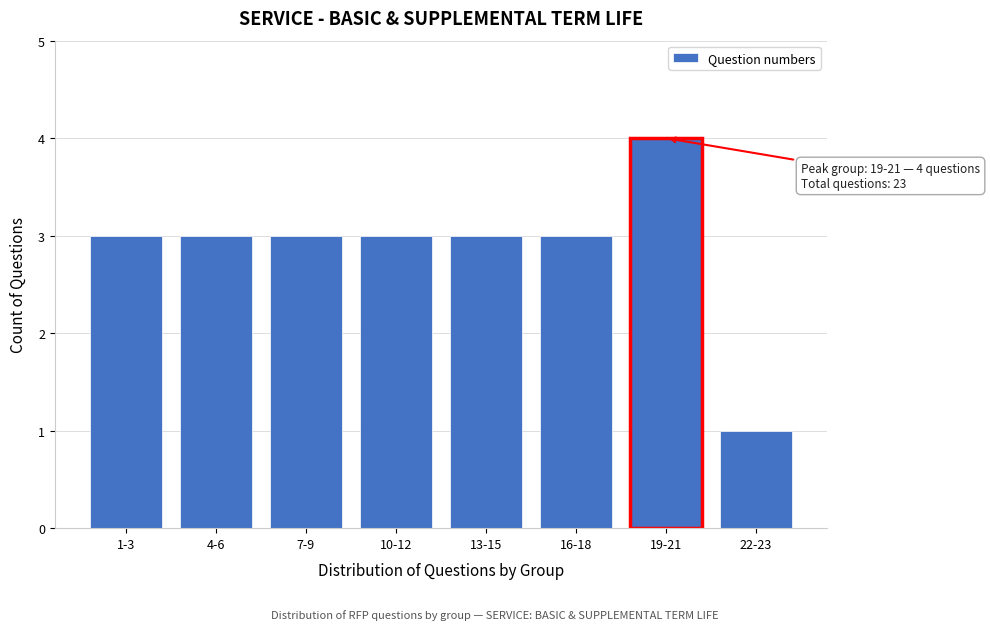

Reading left to right, list all the values displayed in this chart.

1-3=3	4-6=3	7-9=3	10-12=3	13-15=3	16-18=3	19-21=4	22-23=1